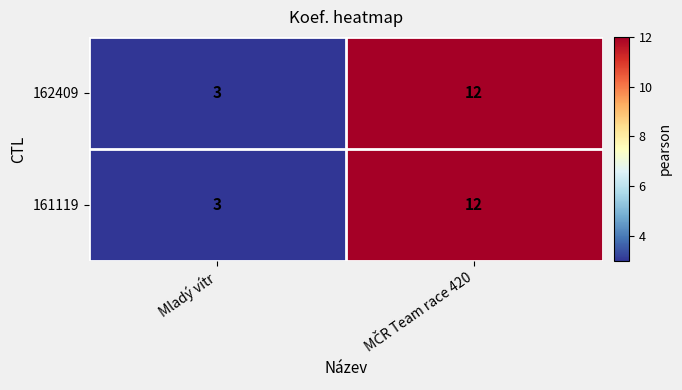

How many series are shown in this chart?

2